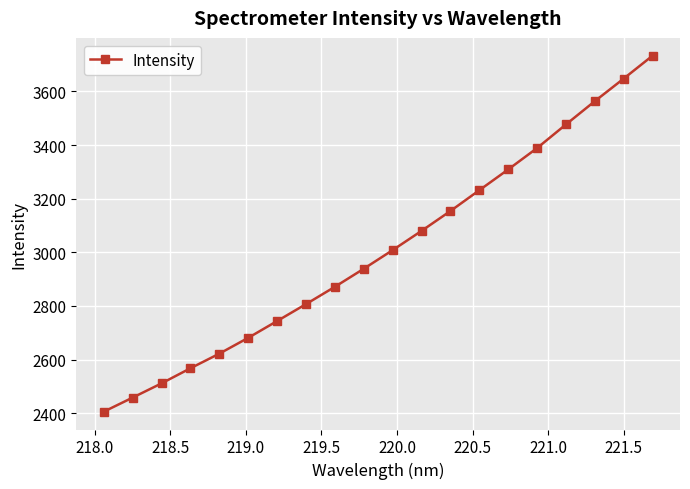

What is the value of the 14th point from the left?

3231.6